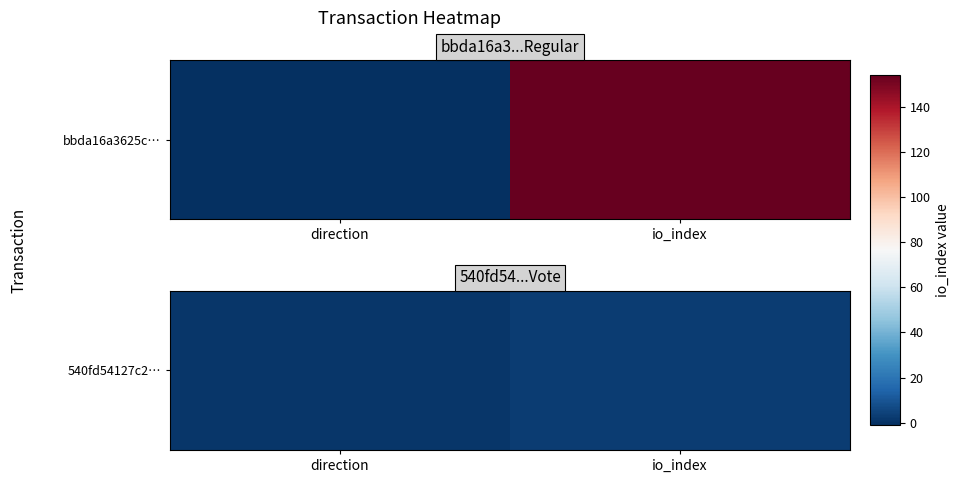

At which label is the value closest to 2?

direction